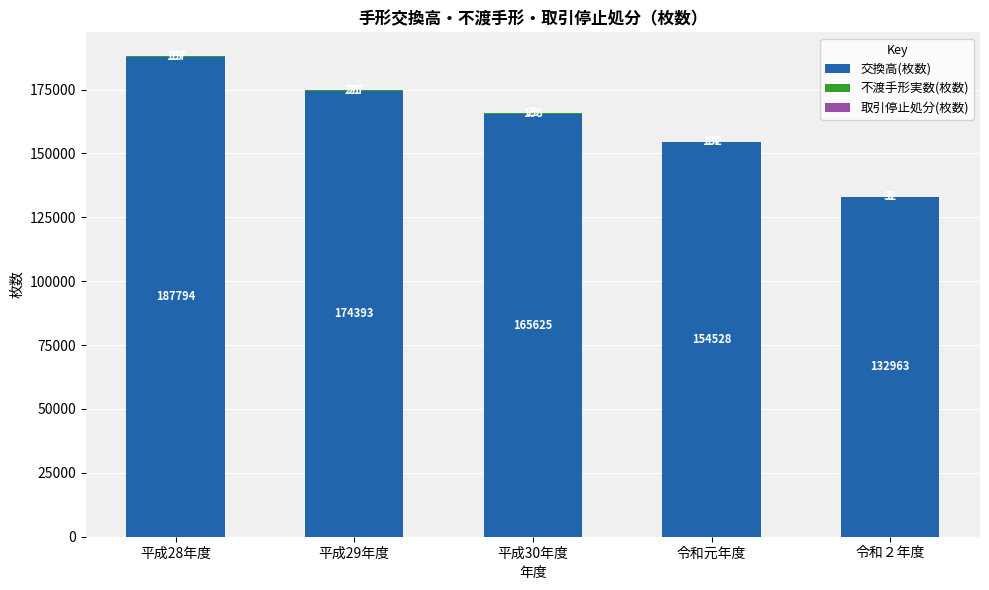

The 交換高(枚数) series shows 43935 at 平成28年度. True or false?

False